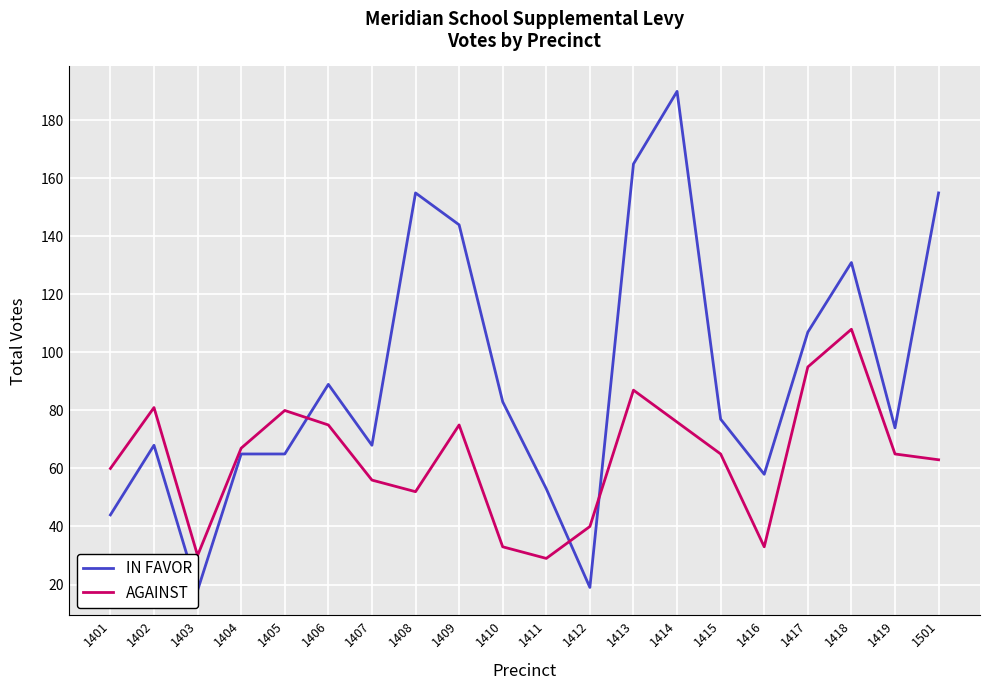

What is the minimum value for IN FAVOR?

18